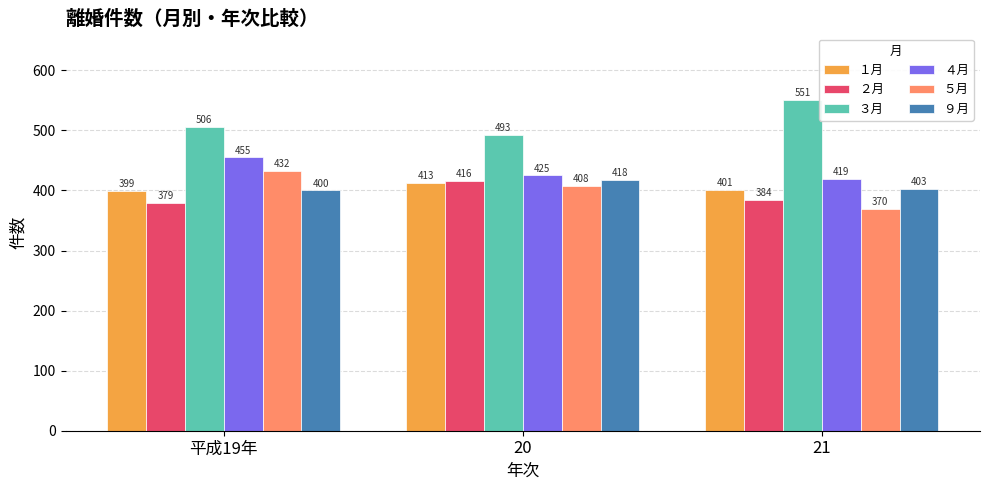

Reading right to left, what are all the values shown in this chart?

１月: 401	413	399
２月: 384	416	379
３月: 551	493	506
４月: 419	425	455
５月: 370	408	432
９月: 403	418	400